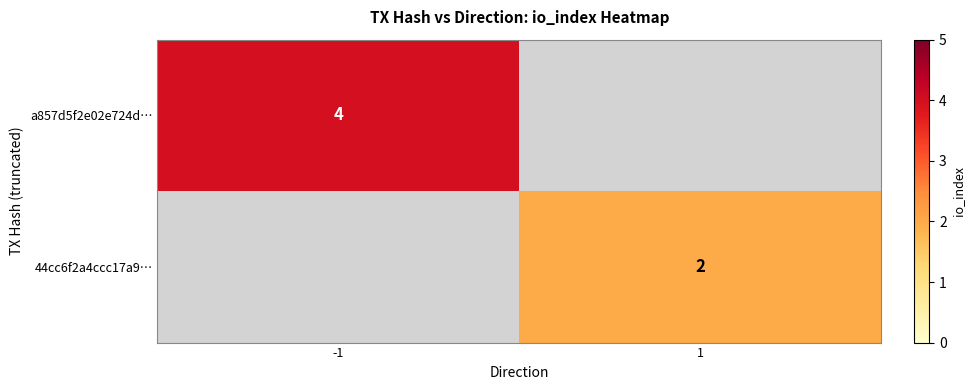

Is it true that a857d5f2e02e724d… equals 5 at -1?

False